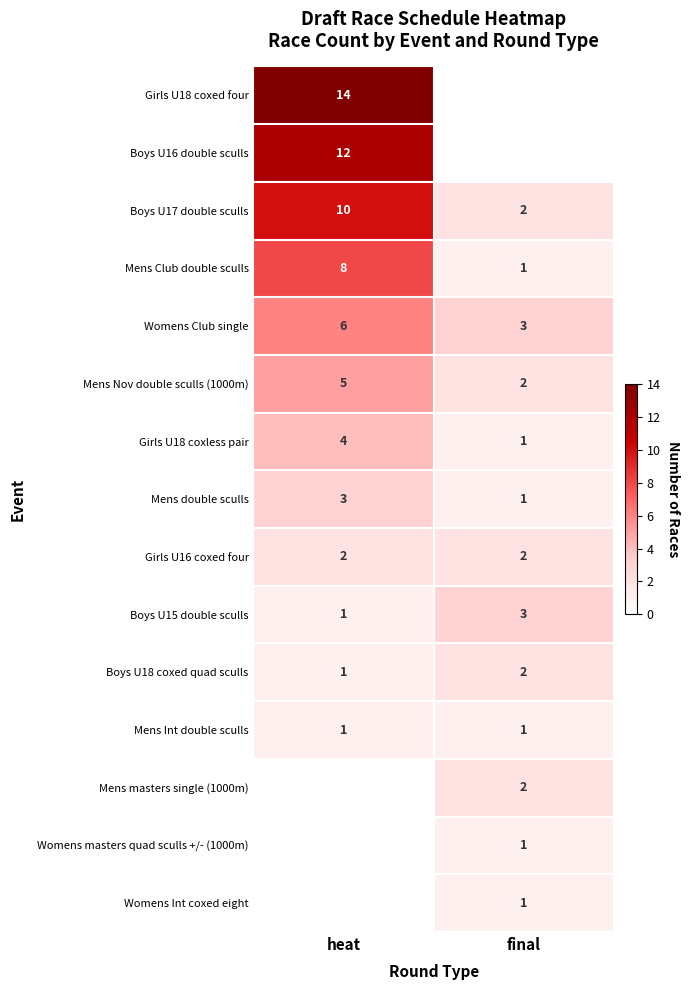

Read the Womens Club single value at final.

3